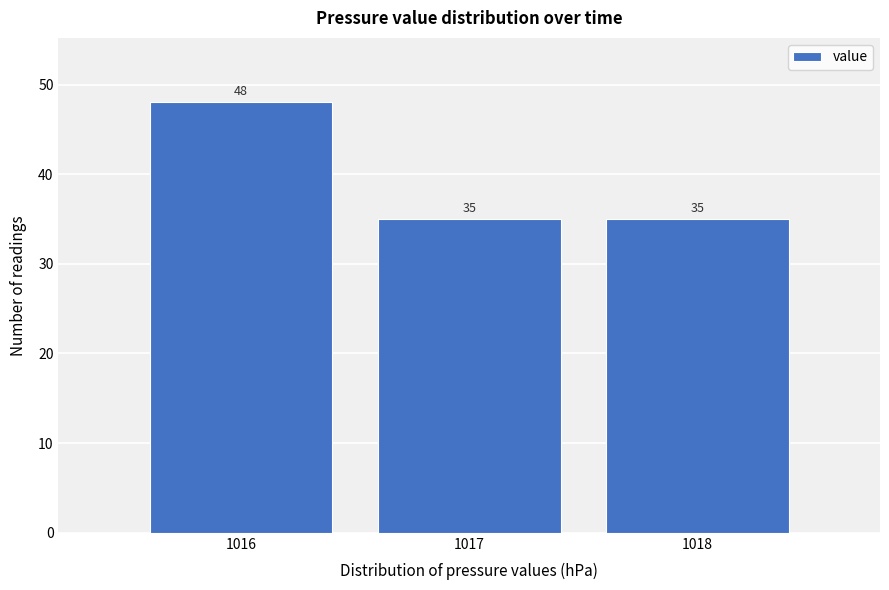

Which range on the x-axis has the tallest bar?

1015.5 to 1016.5